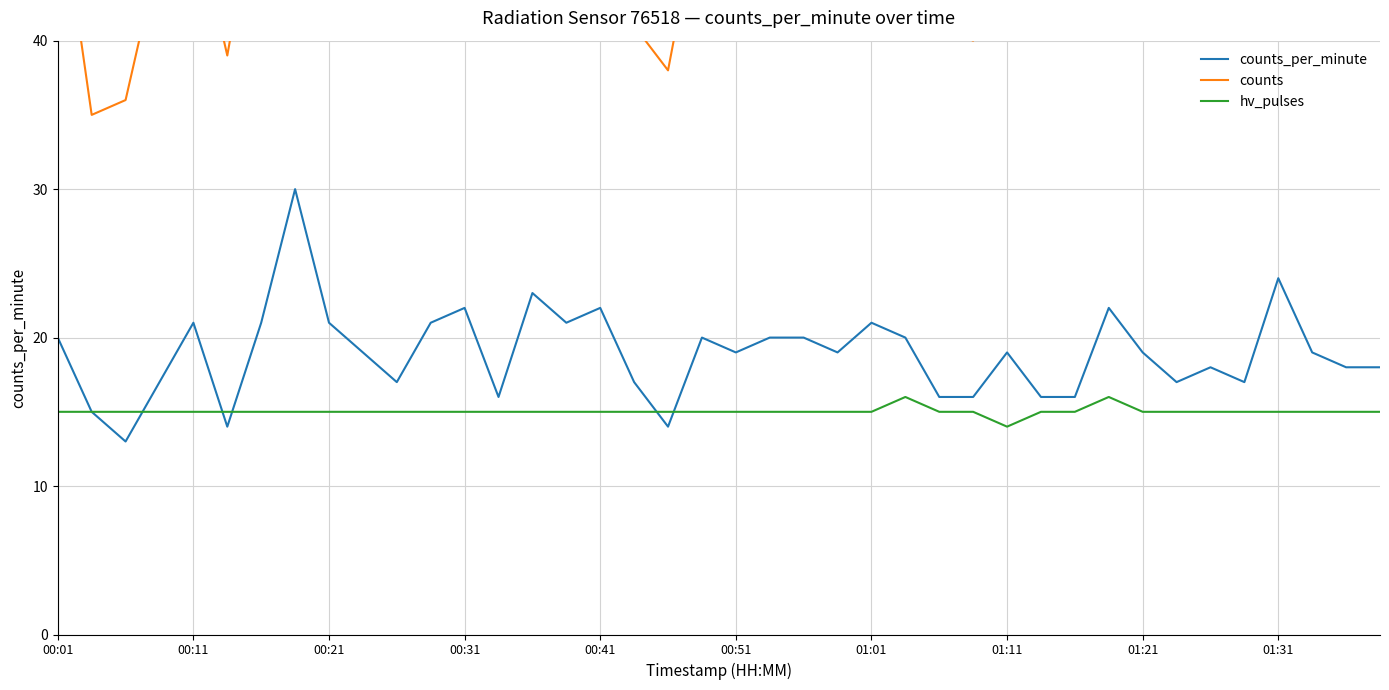

How many interior local peaks does the counts_per_minute series have?

11